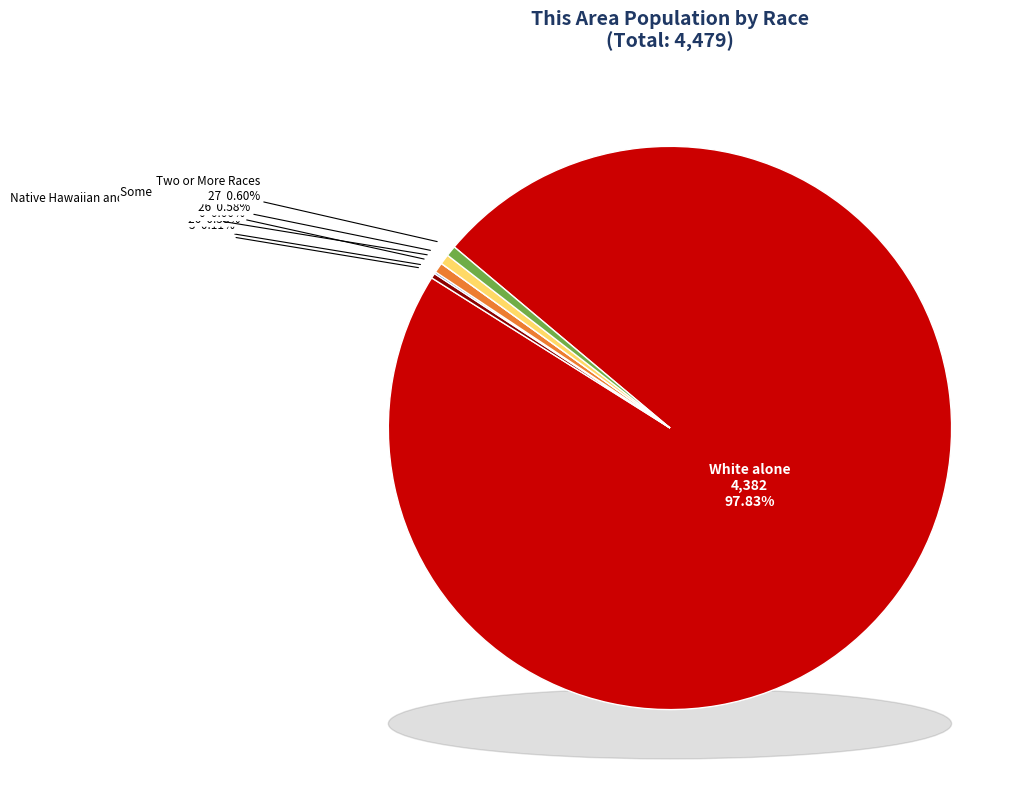

The White alone slice represents 98% of the pie. True or false?

True